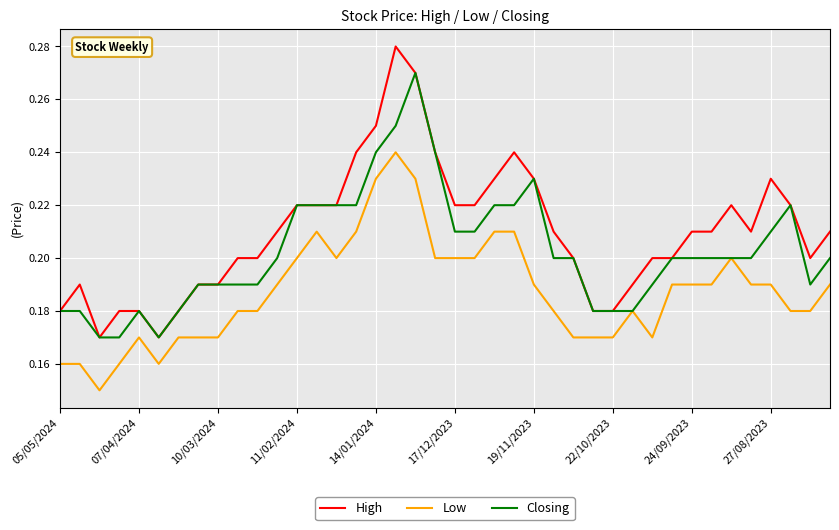

Which series has the largest range (max minus min)?

High